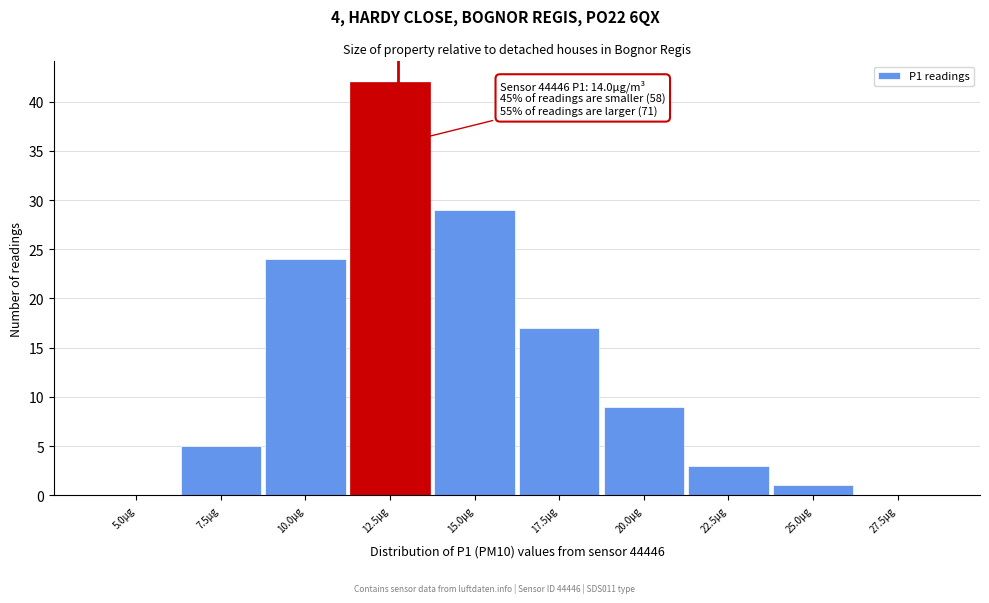

Reading left to right, list all the values displayed in this chart.

5.0µg=0	7.5µg=5	10.0µg=24	12.5µg=42	15.0µg=29	17.5µg=17	20.0µg=9	22.5µg=3	25.0µg=1	27.5µg=0